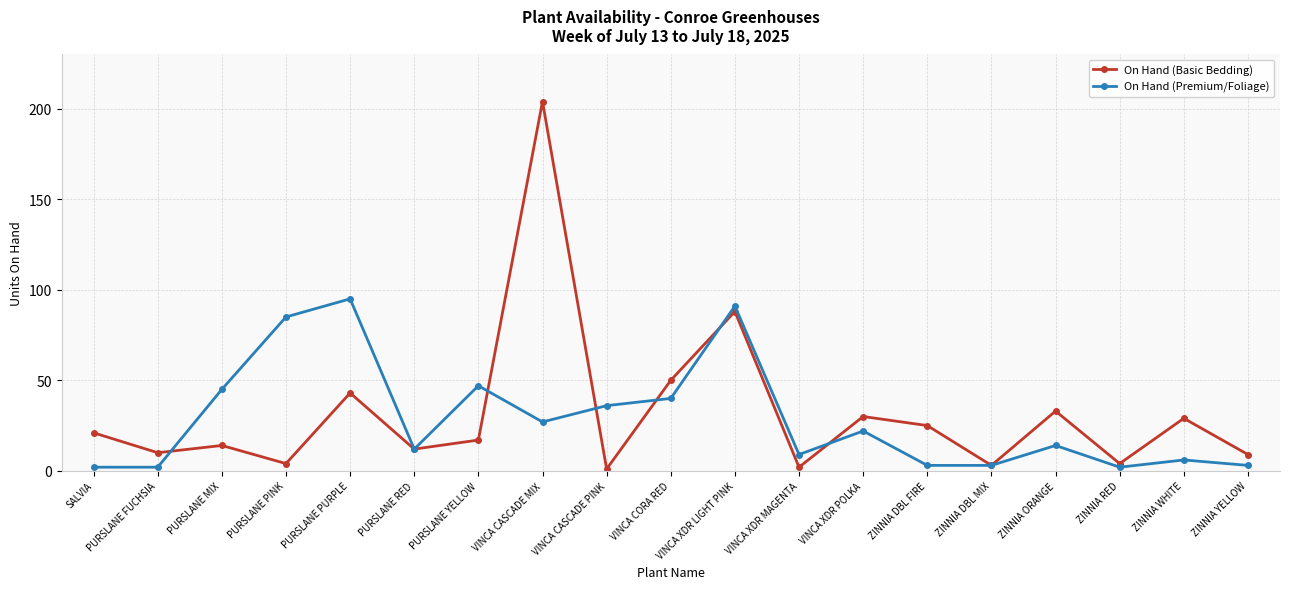

How many interior local peaks does the On Hand (Basic Bedding) series have?

7